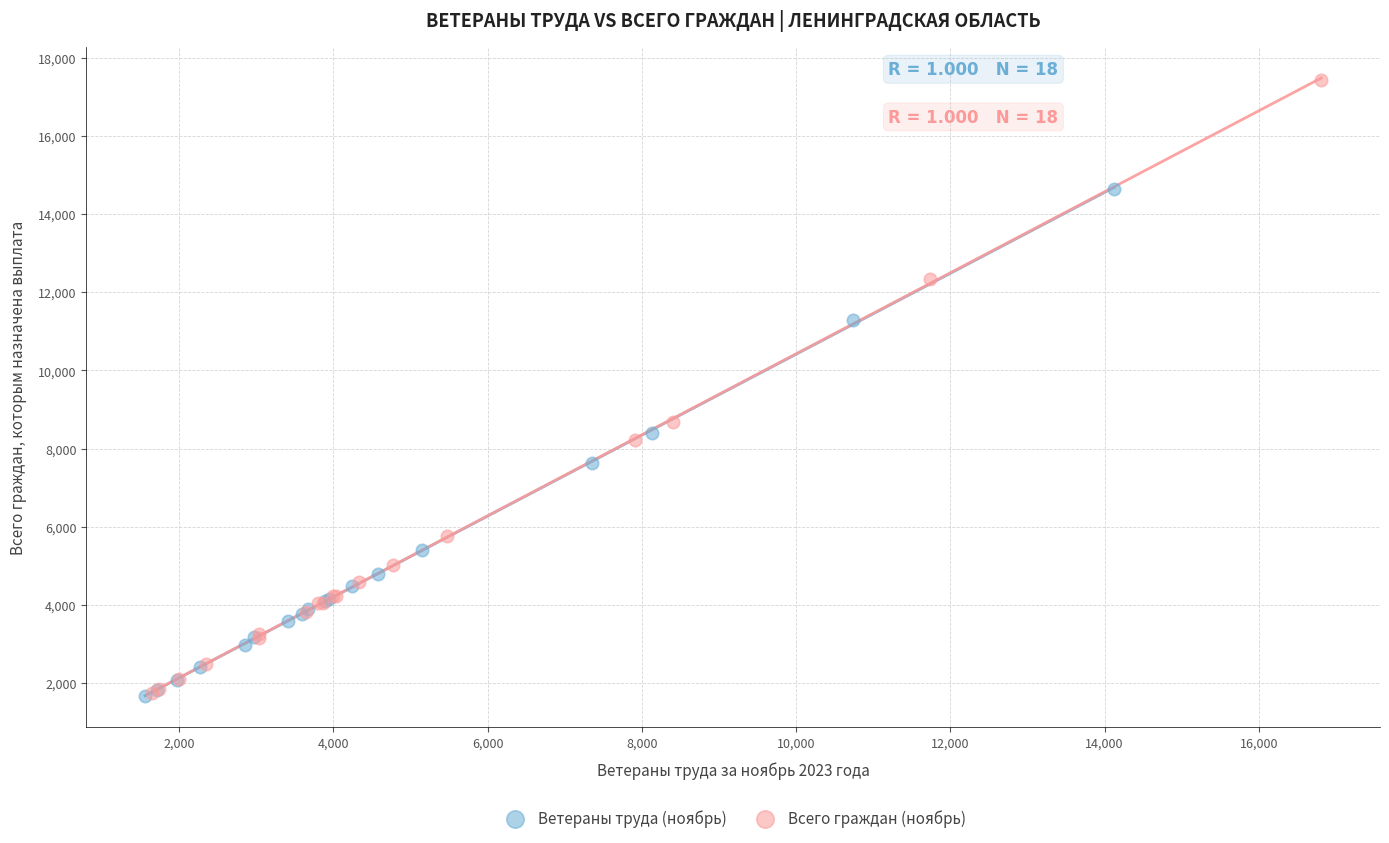

Which series has the largest Y range (max minus min)?

Всего граждан (ноябрь)